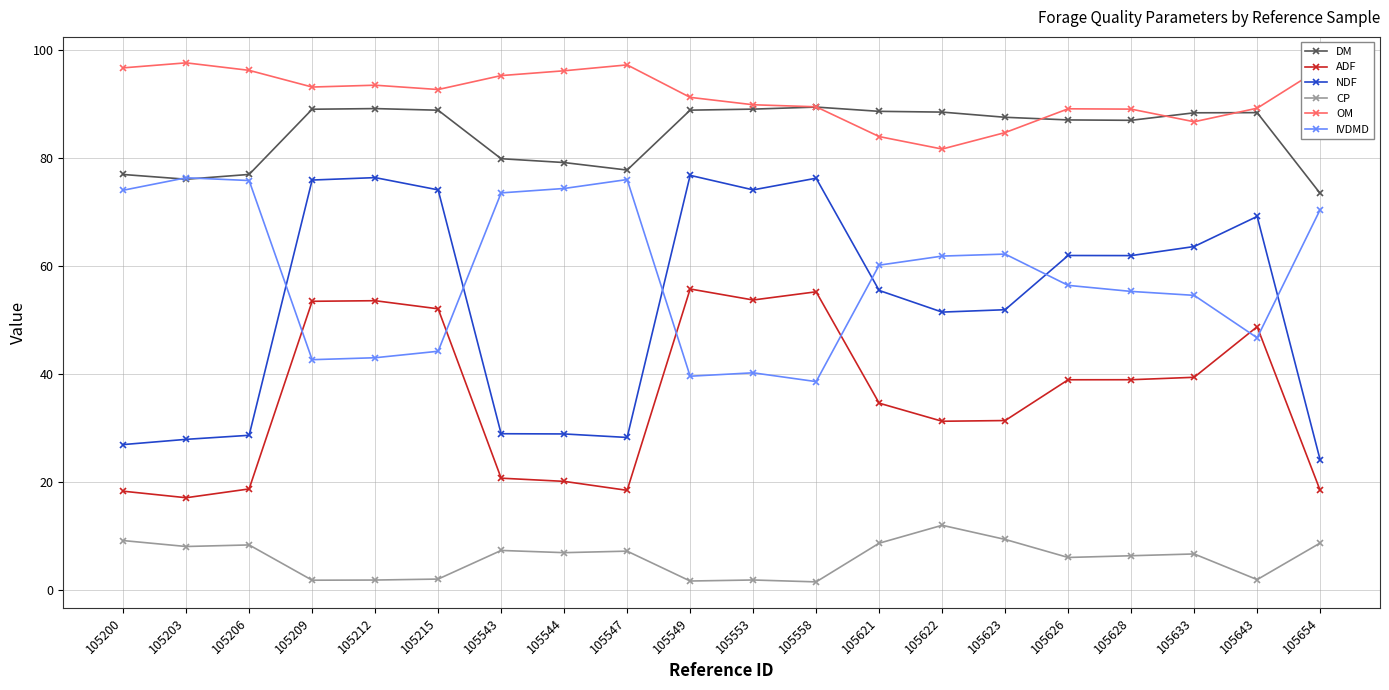

True or false: ADF has more than 1 points higher than both neighbors.

True